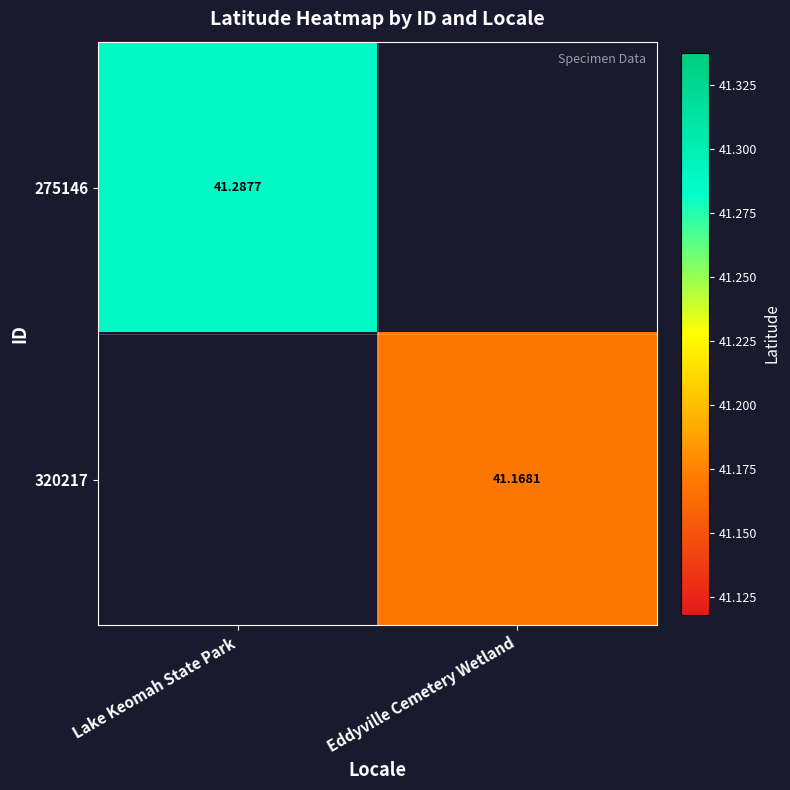

What is the maximum value shown in the chart?

41.3